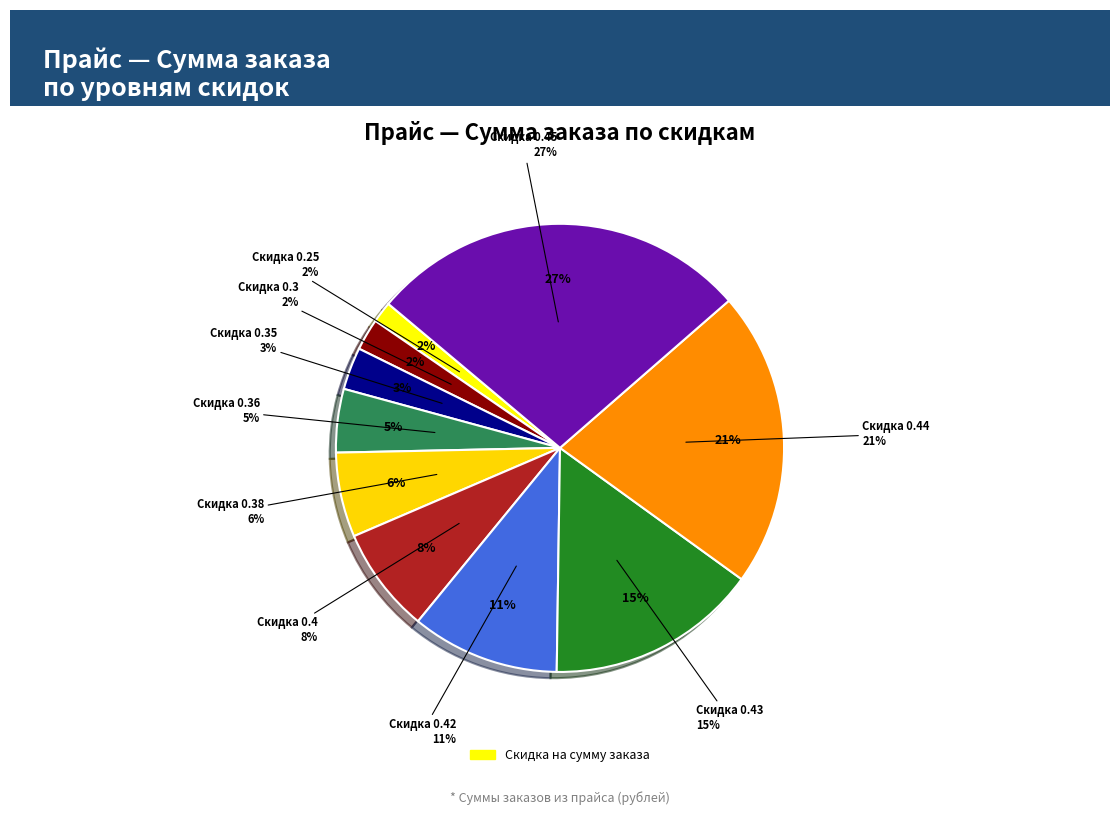

What is the change in value from 0.35 to 0.45?

+800000